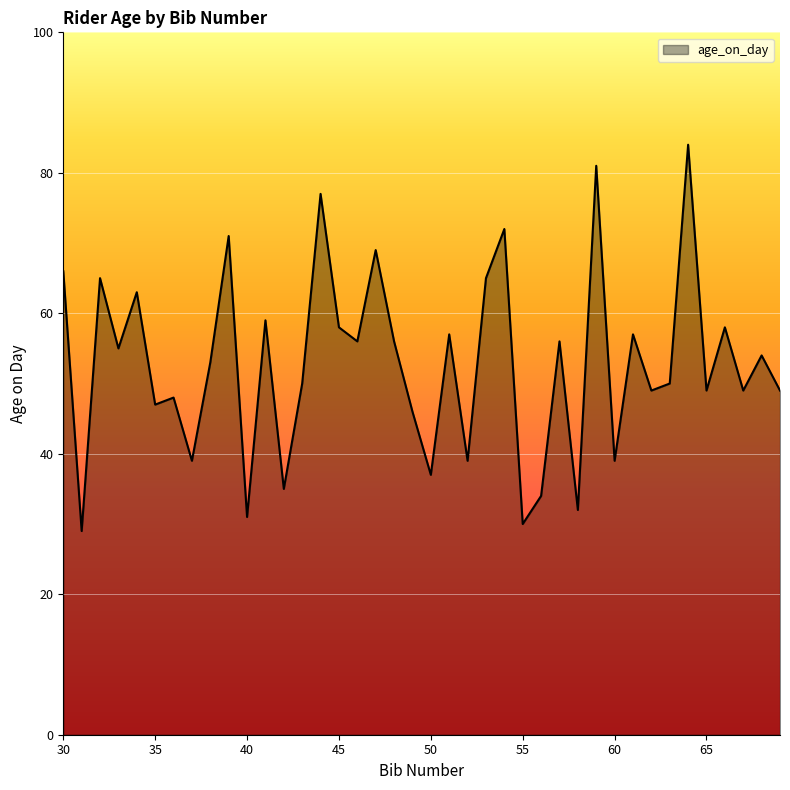

What is the greatest value displayed?

84